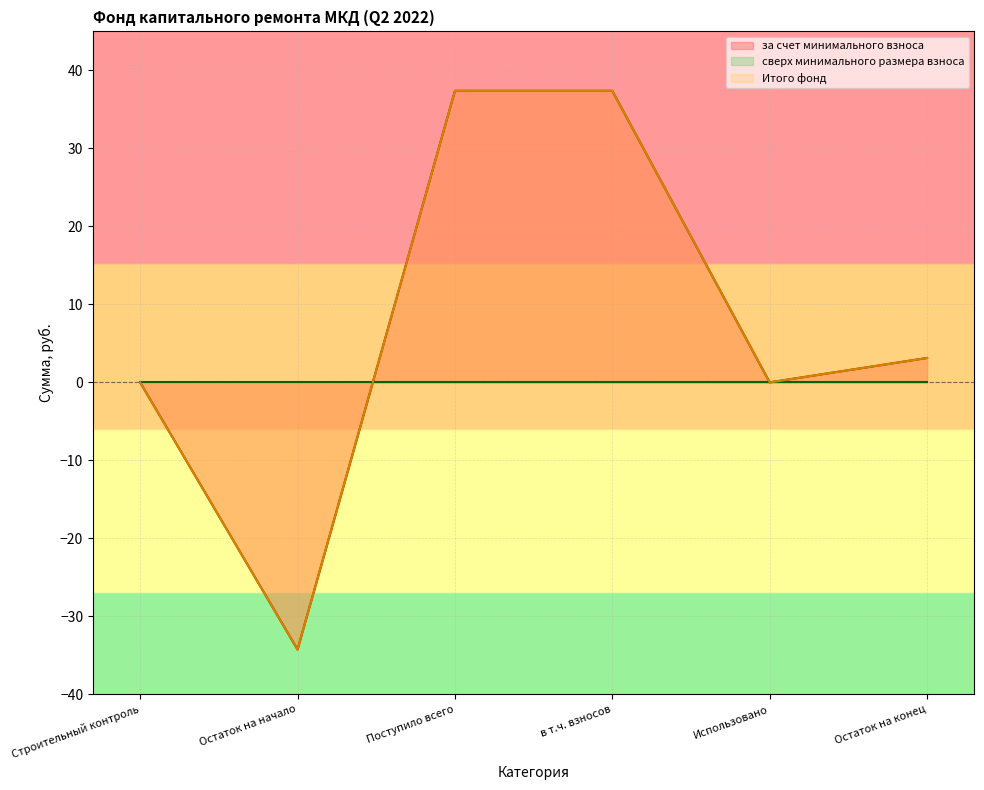

Is the value of за счет минимального взноса at Остаток на начало greater than the value of Итого фонд at Поступило всего?

No